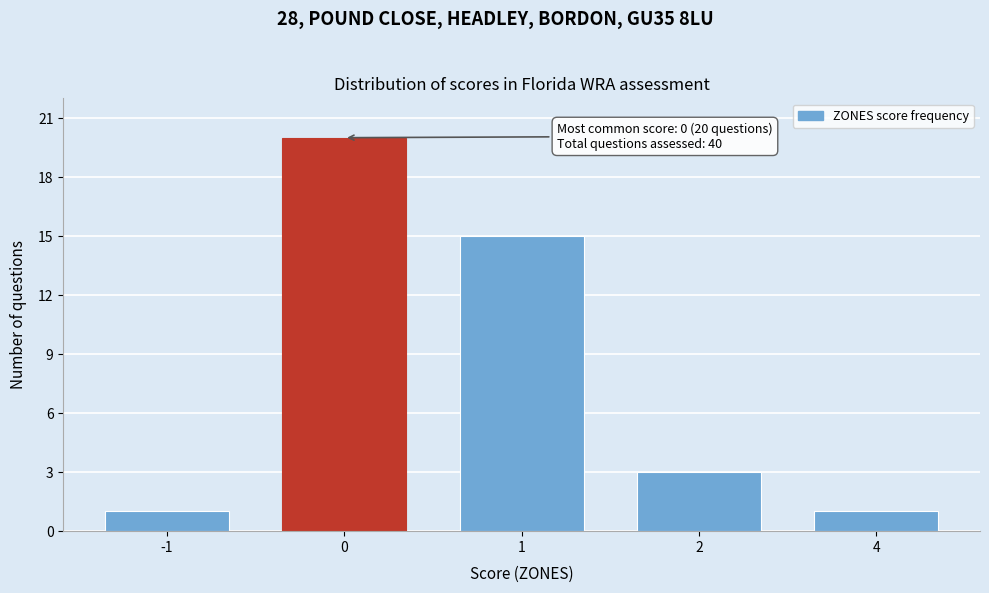

Reading left to right, transcribe all the data shown in this chart.

-1=1	0=20	1=15	2=3	4=1